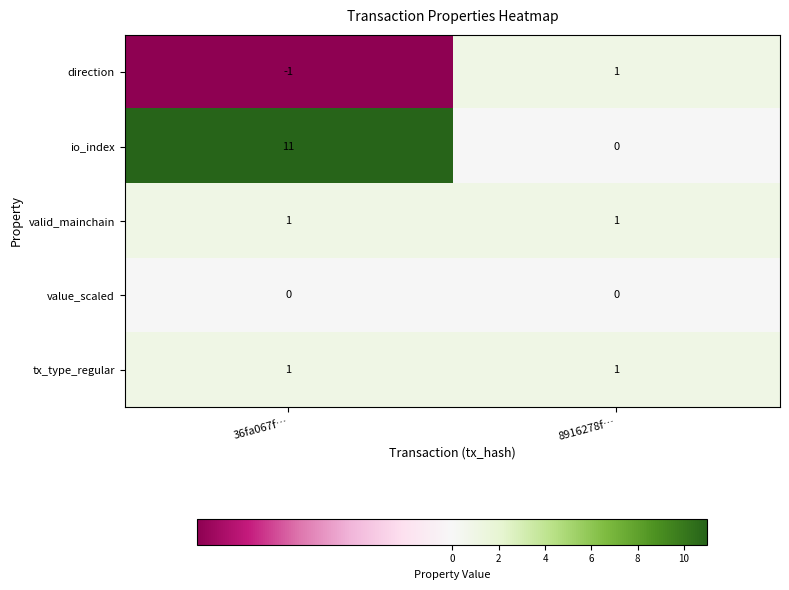

Where is io_index nearest to the value 5?

8916278f…